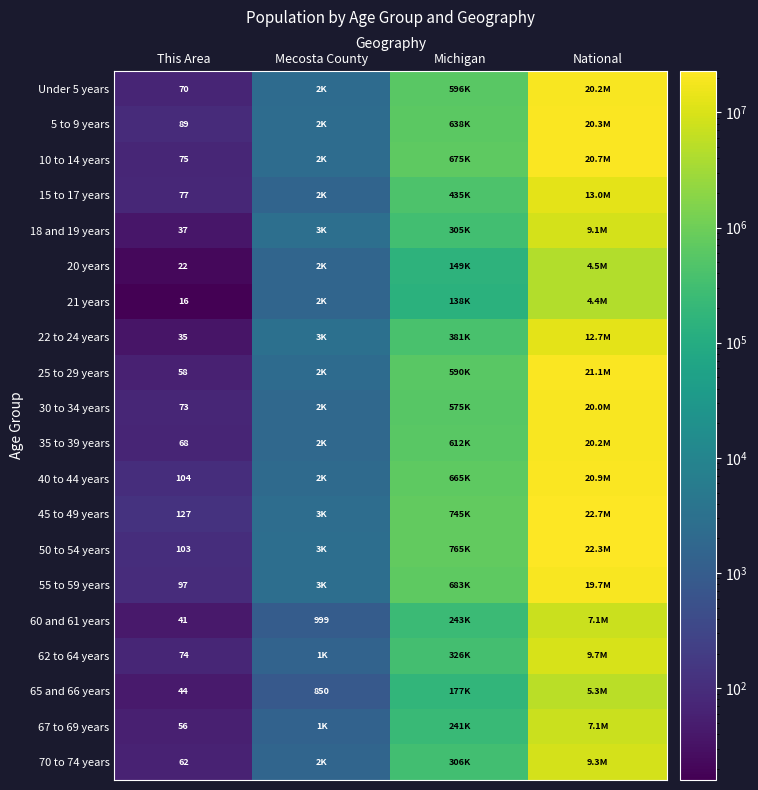

Is the value of 60 and 61 years at This Area greater than the value of 65 and 66 years at Mecosta County?

No